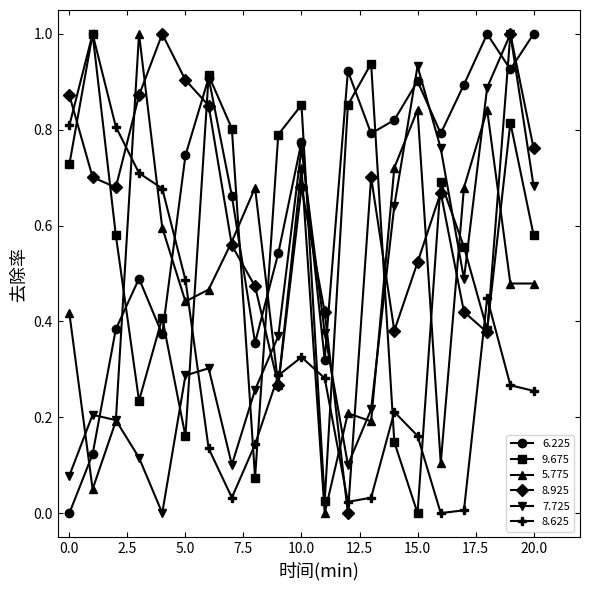

Which series has the largest total across all categories?

6.225